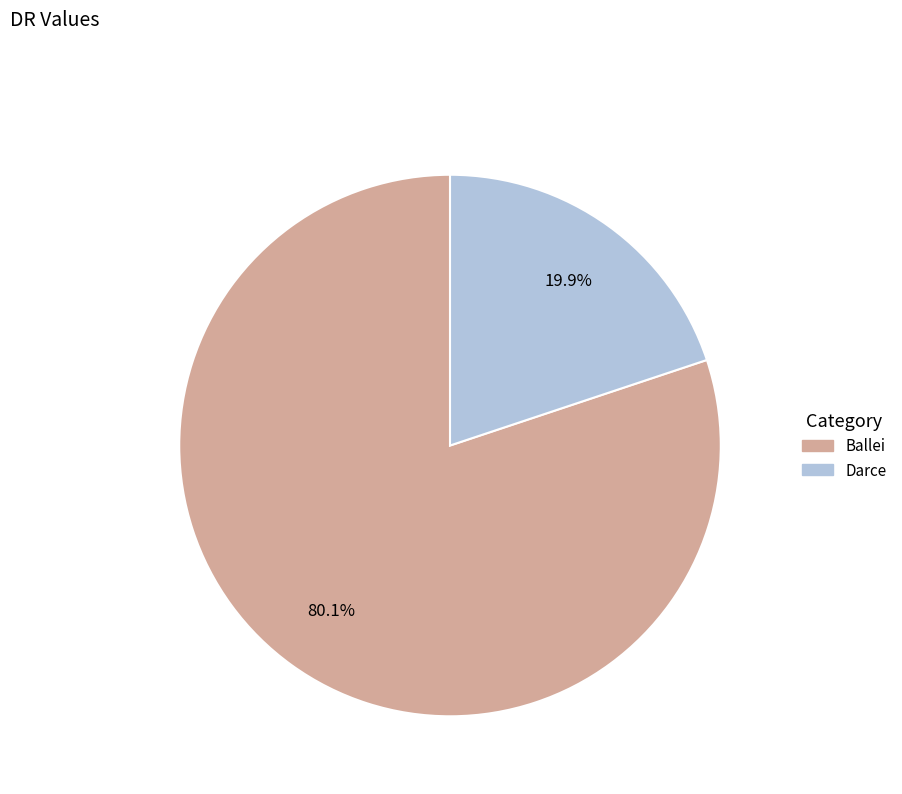

Is it true that Ballei is 80% of the pie?

True